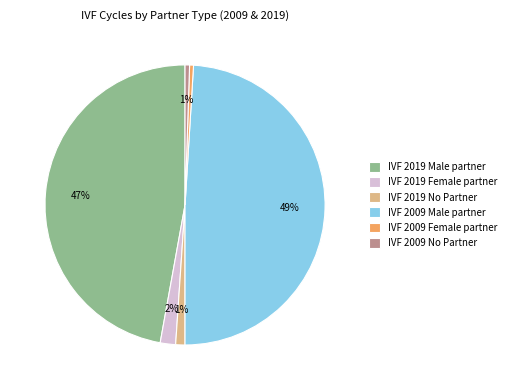

The IVF 2019 No Partner slice represents 8% of the pie. True or false?

False